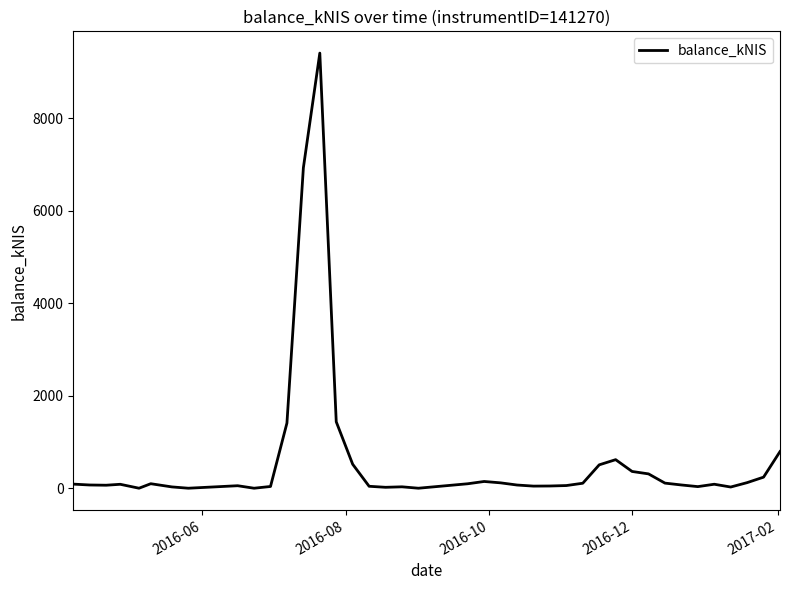

What is the sum of all values?

24289.3